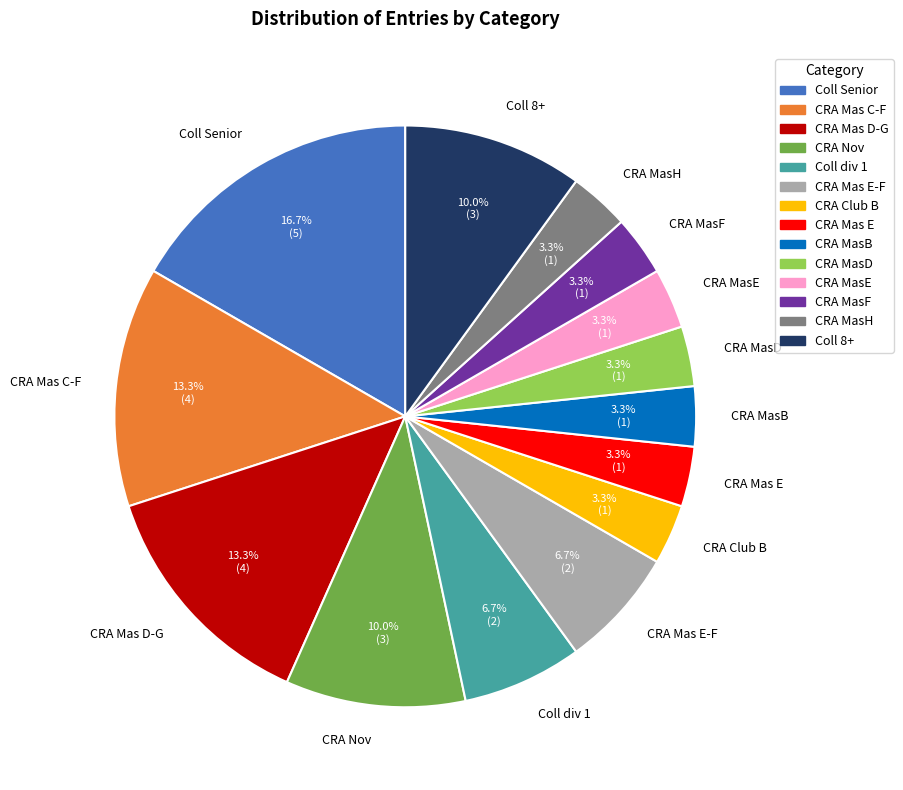

To the nearest percent, what is the average slice percentage?

7%